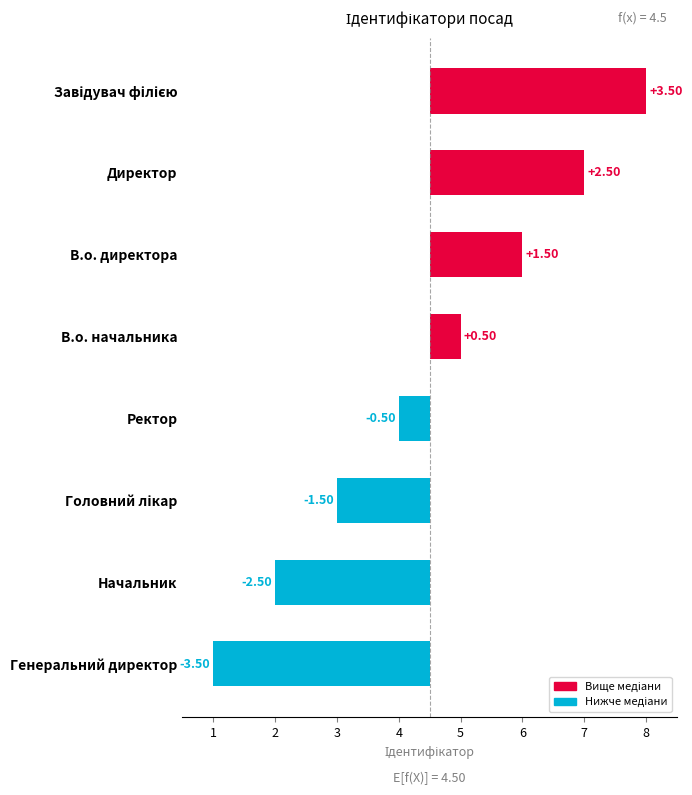

Rank the categories by value from highest to lowest.

Завідувач філією, Директор, В.о. директора, В.о. начальника, Ректор, Головний лікар, Начальник, Генеральний директор